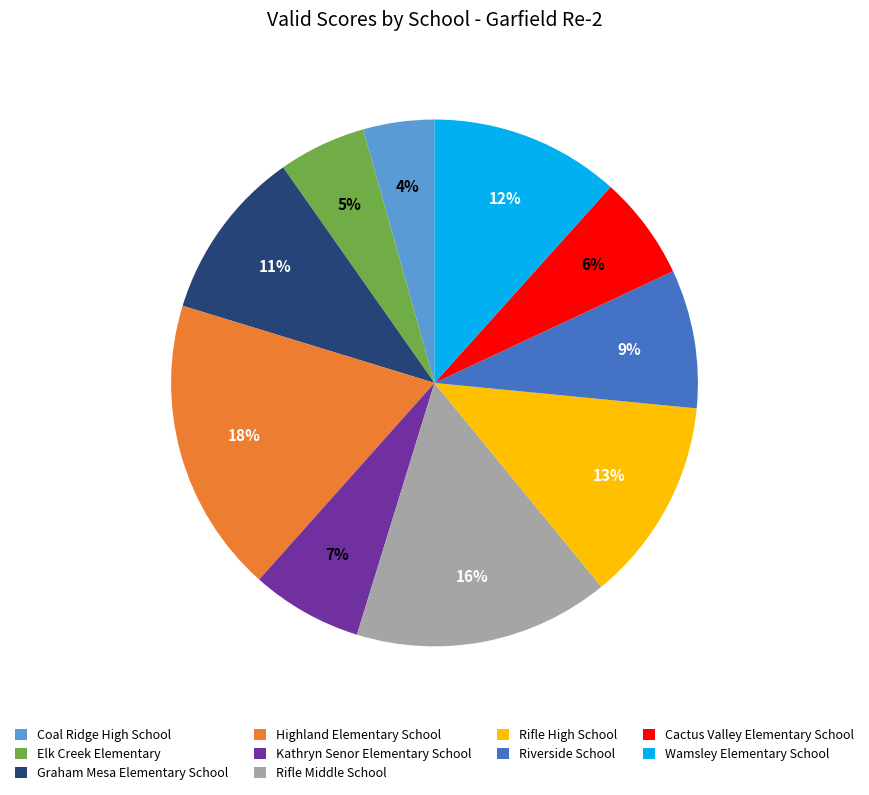

To the nearest percent, what percentage of the pie is Rifle High School?

13%